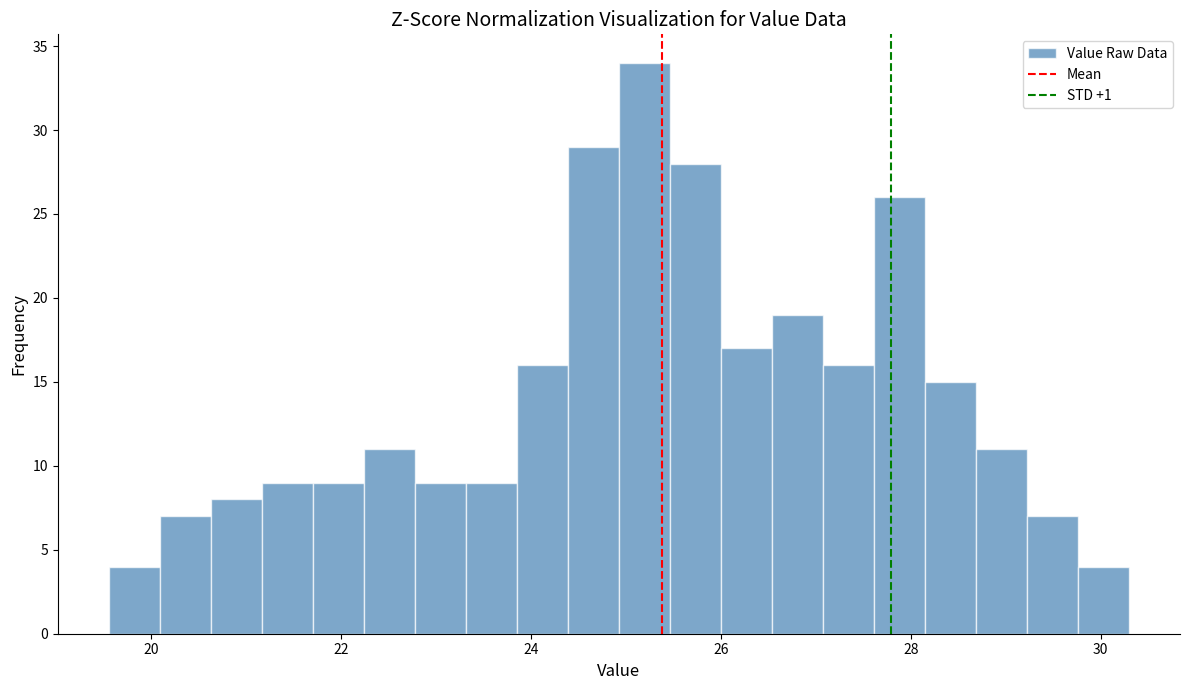

Around what value on the x-axis is the tallest bar? Give the approximate position of its centre, as read against the axis.

25.2